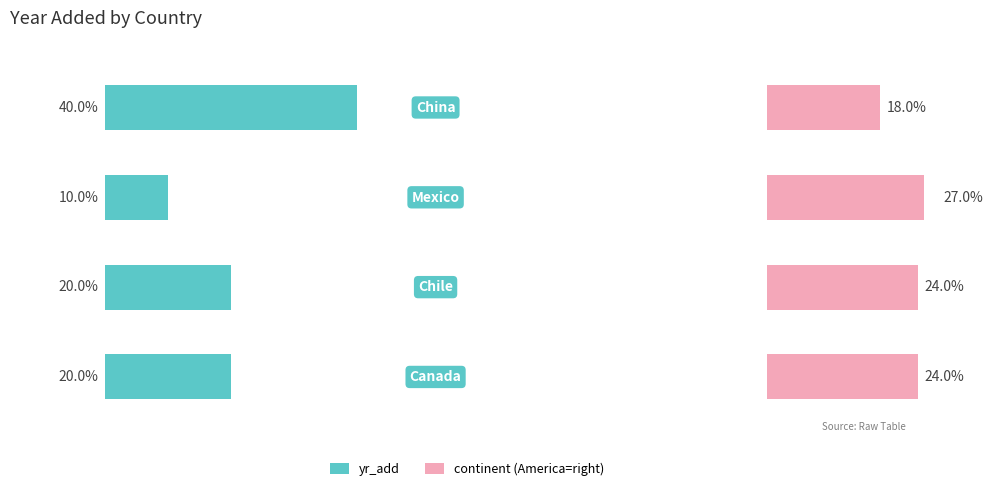

How many groups of bars are there?

4